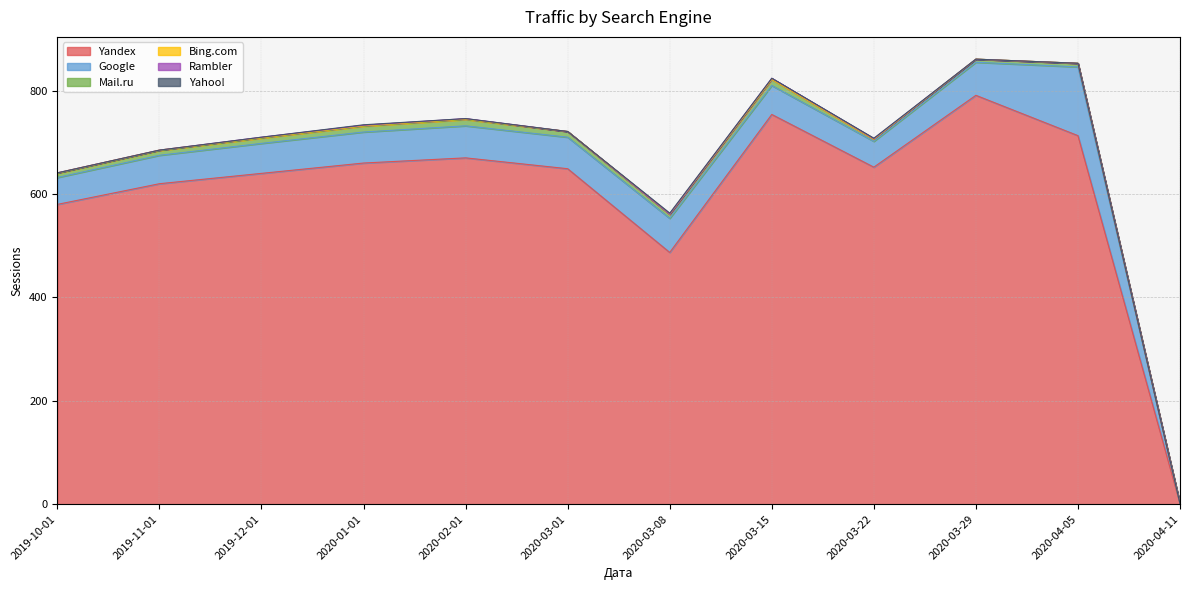

Which category has the lowest value in the Google series?

2020-04-11